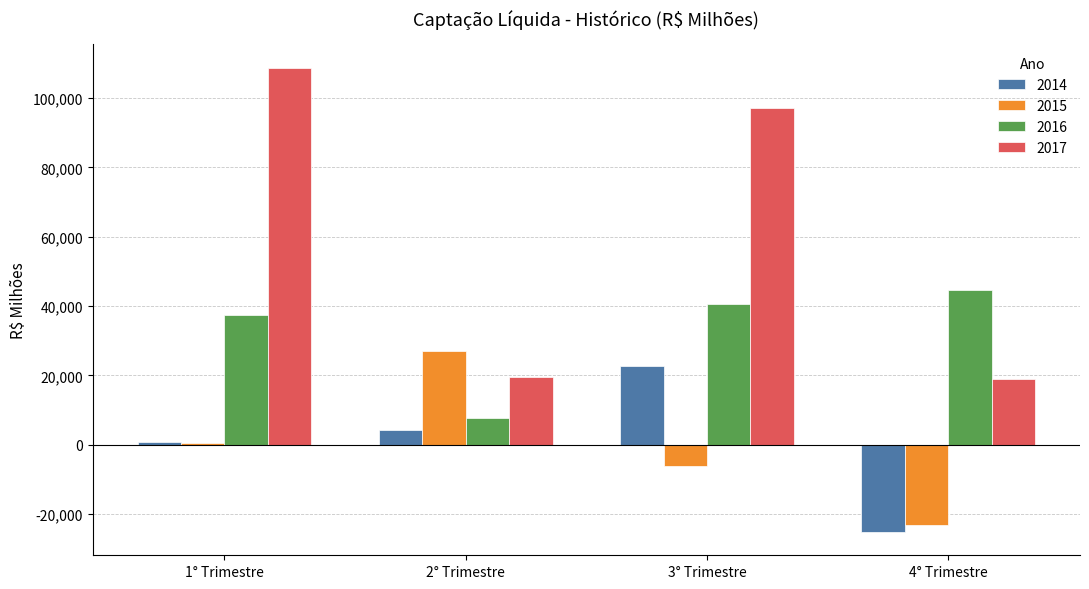

What value does the 2014 series have at 1° Trimestre?

917.2